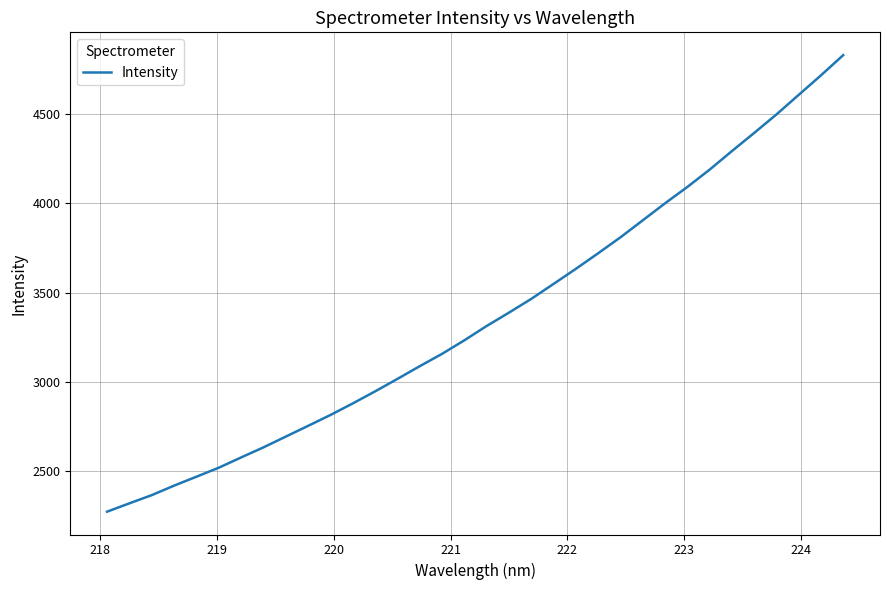

What is the smallest value displayed?

2273.5